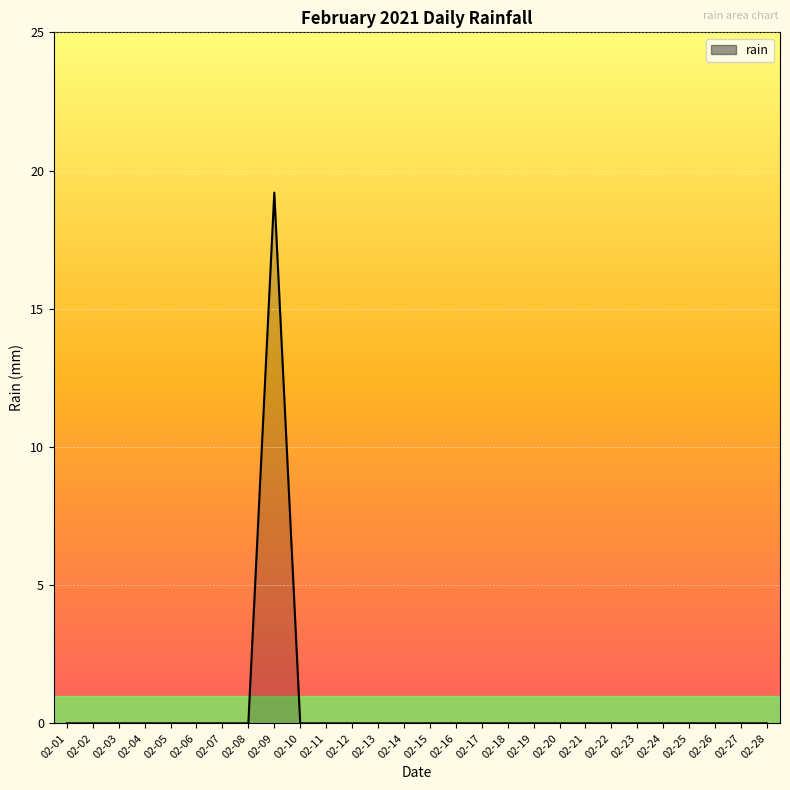

True or false: there are more than 0 points higher than both neighbors.

True